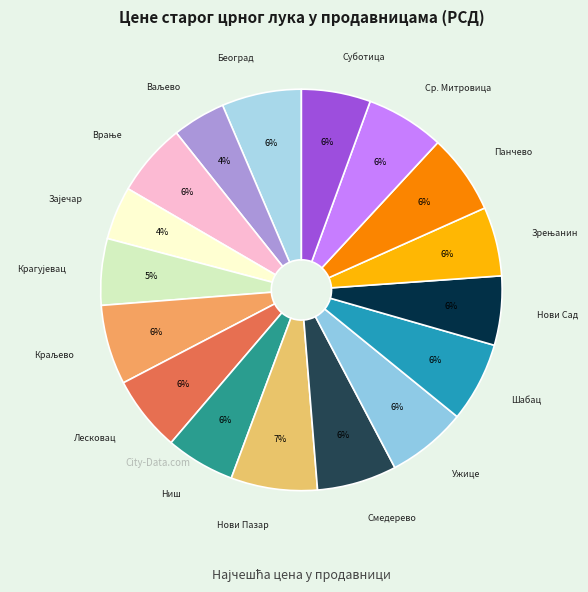

To the nearest percent, what is the difference between the largest and smallest slice percentages?

3%